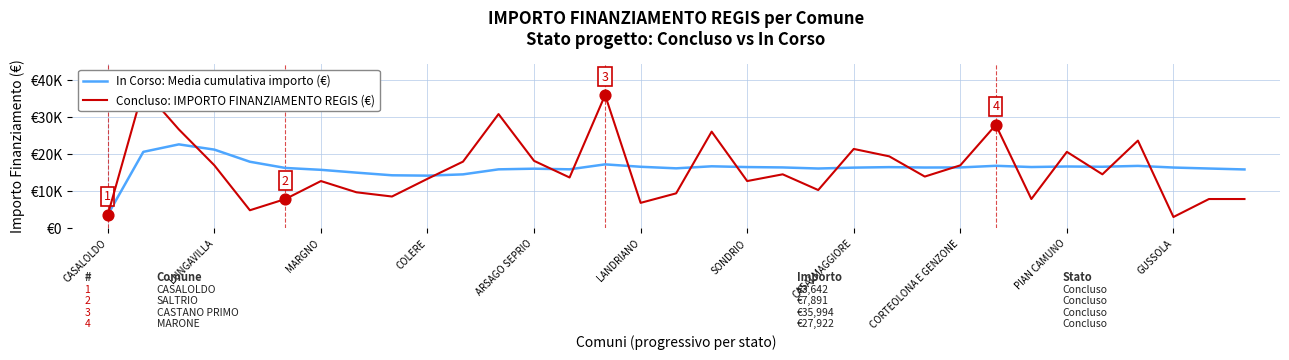

Is the value of In Corso: Media cumulativa importo (€) at 20 greater than the value of Concluso: IMPORTO FINANZIAMENTO REGIS (€) at 32?

Yes